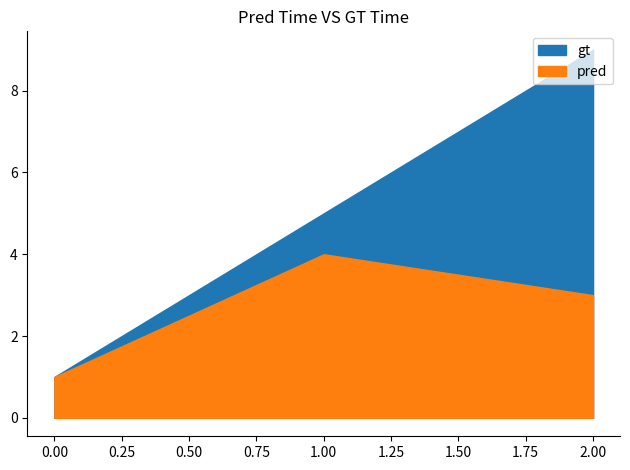

How many data points in pred are above 3?

1